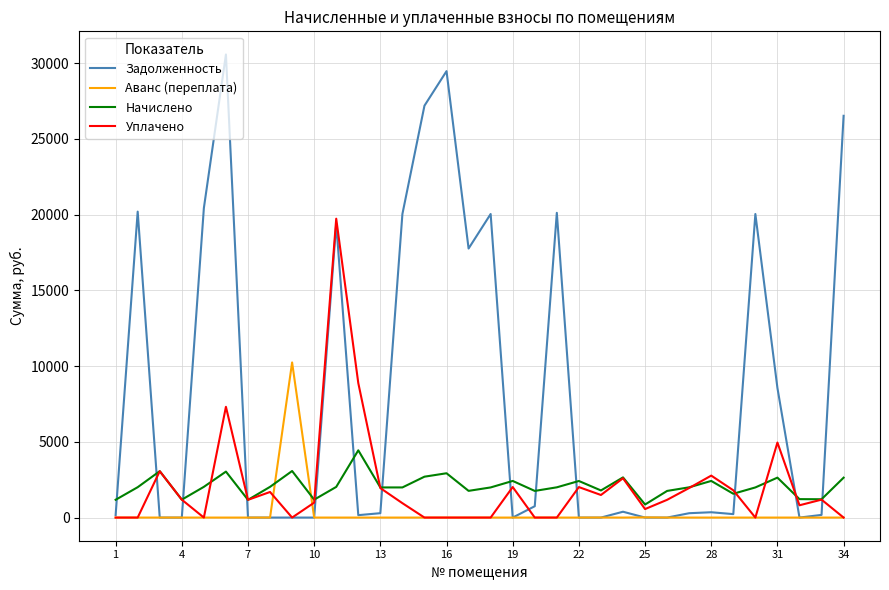

What is the maximum value for Задолженность?

30566.2